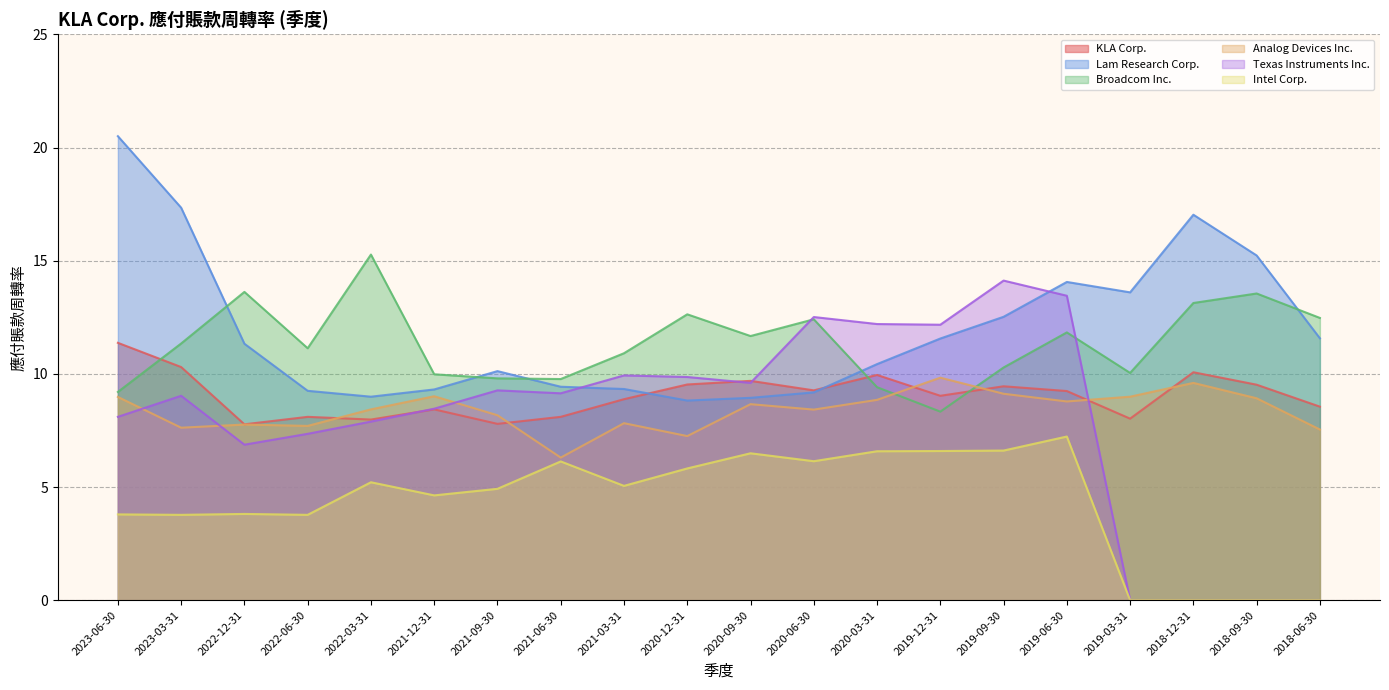

How many interior local peaks does the Lam Research Corp. series have?

3